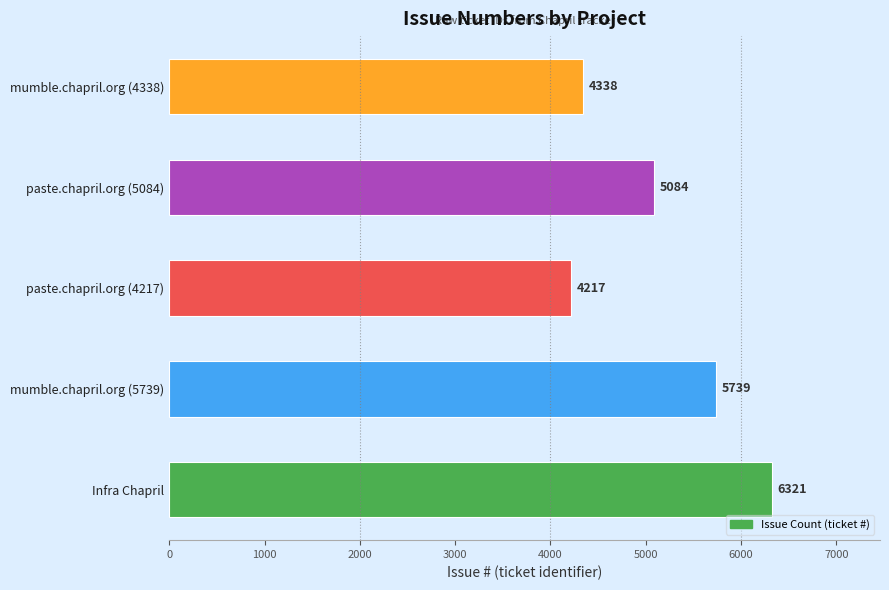

How many values are below 5084?

2